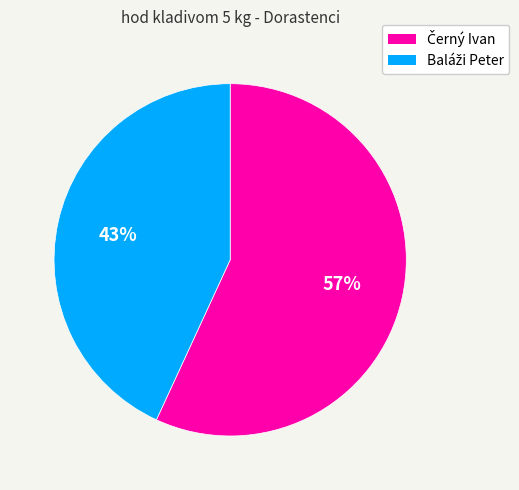

Is there any slice that represents more than half of the pie?

Yes